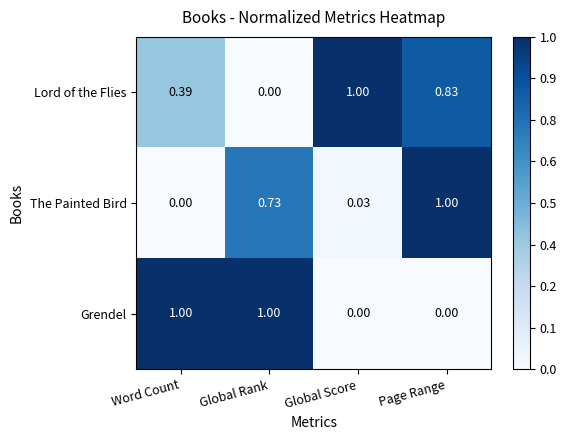

How many categories are shown in the chart?

4